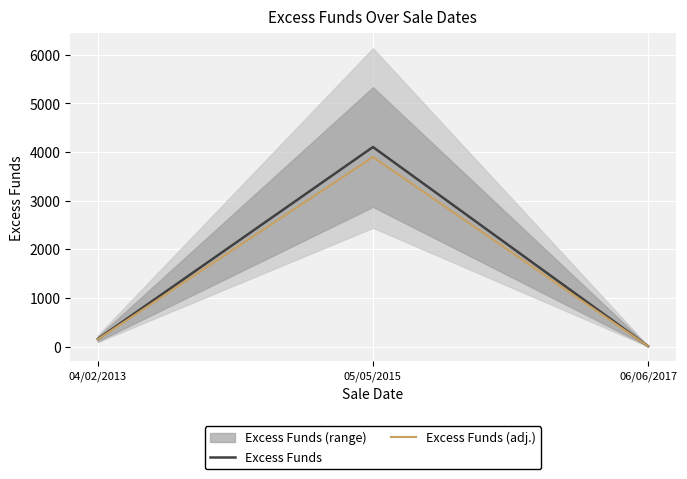

What is the smallest value displayed?

6.5